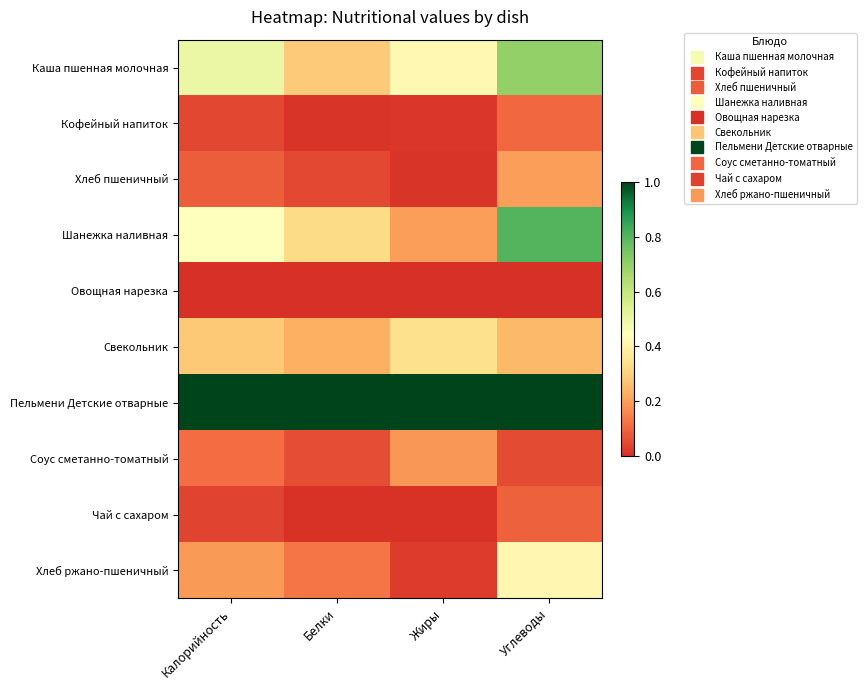

What is the total value across all series at Белки?

2.1